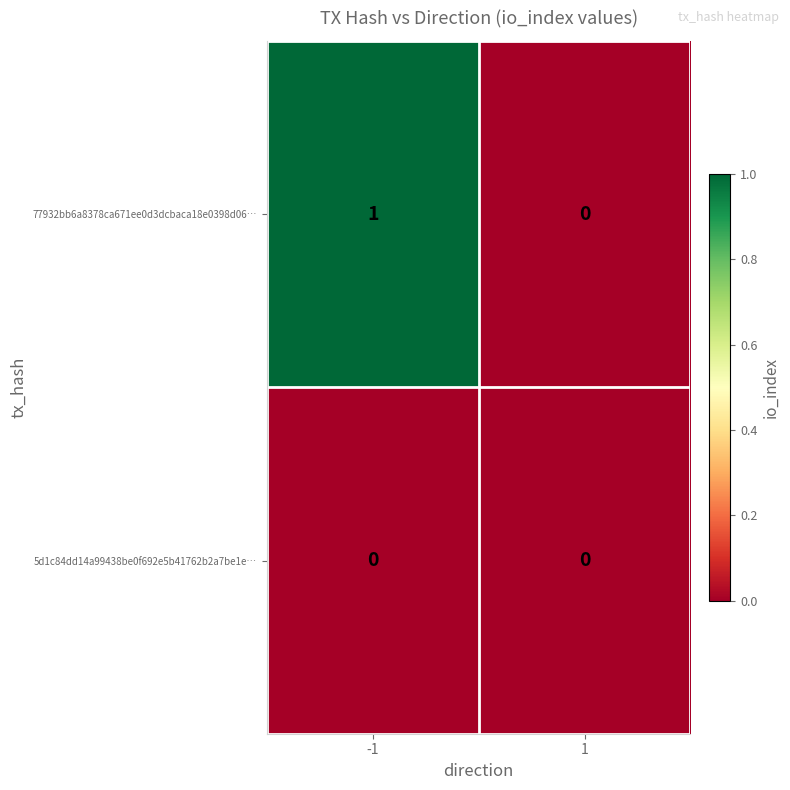

Rank the series by their average value, from highest to lowest.

77932bb6a8378ca671ee0d3dcbaca18e0398d06…, 5d1c84dd14a99438be0f692e5b41762b2a7be1e…